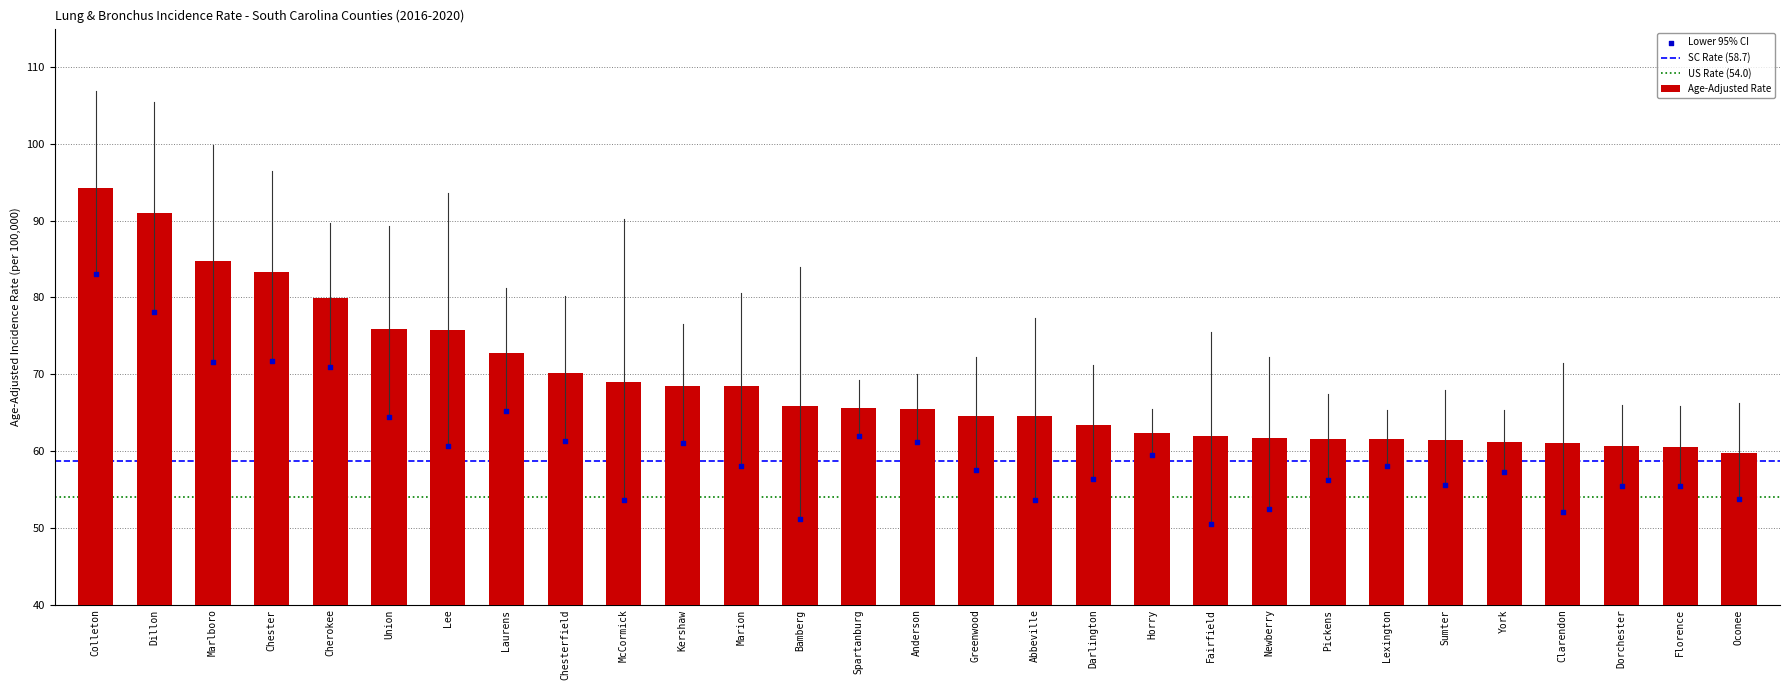

Is the value of Age-Adjusted Rate at Greenwood greater than the value of Lower CI at Pickens?

Yes